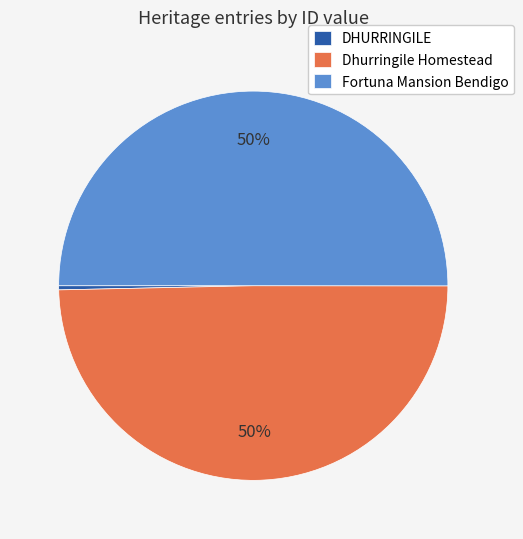

Does DHURRINGILE account for over 50% of the chart?

No